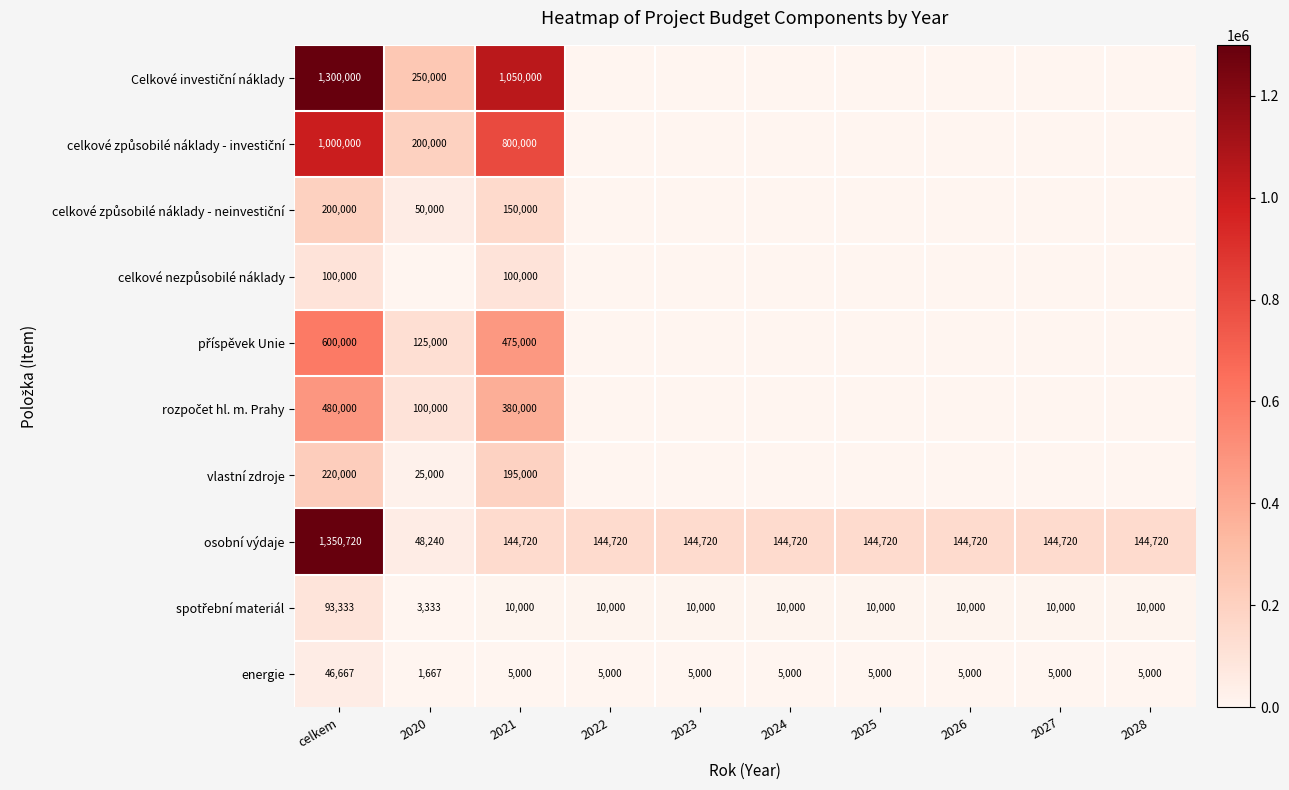

What is the sum of the spotřební materiál values at 2024 and 2028?

20000